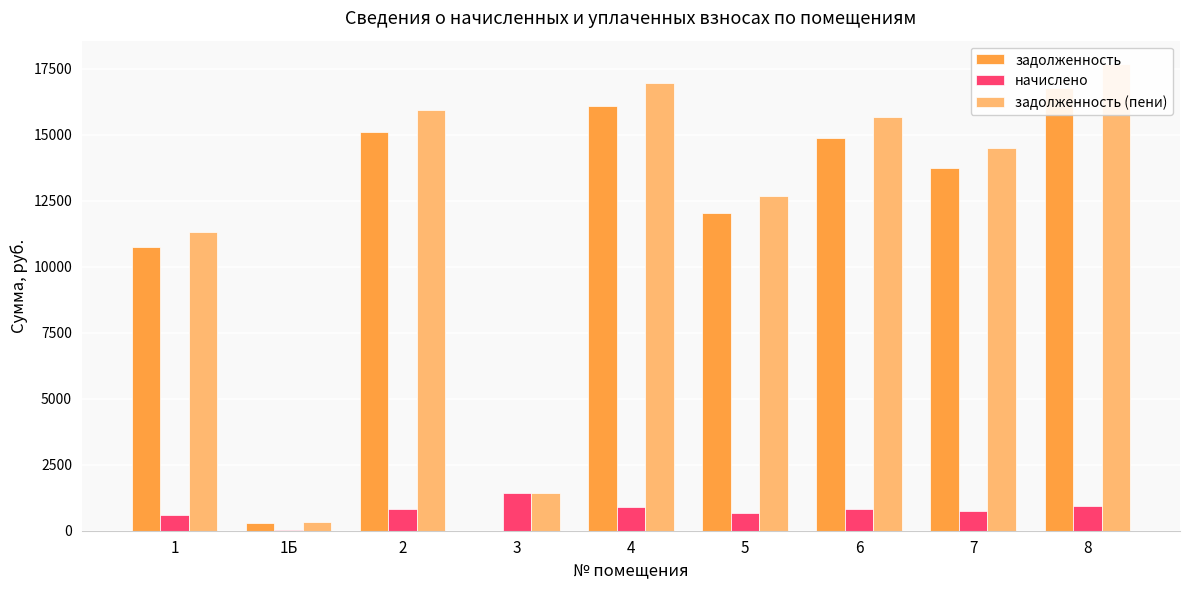

At which label does задолженность reach its minimum?

3